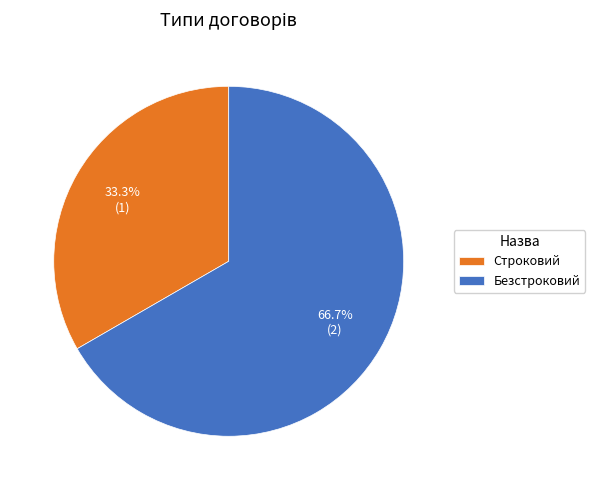

True or false: Безстроковий accounts for 67% of the total.

True